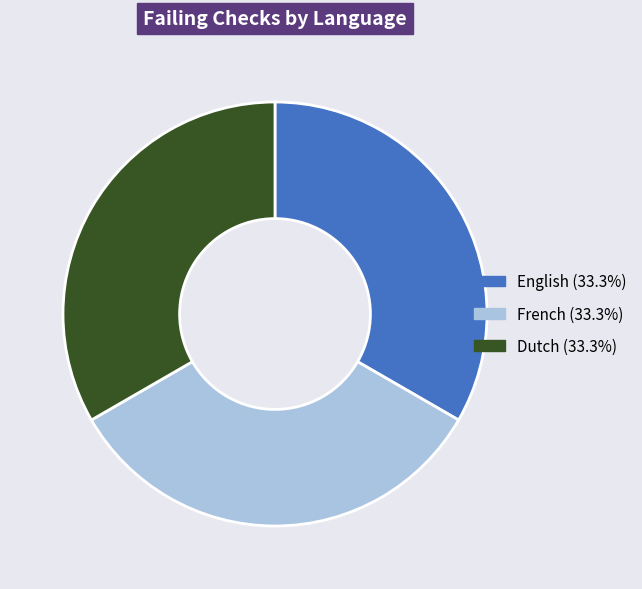

Does any single category account for the majority?

No